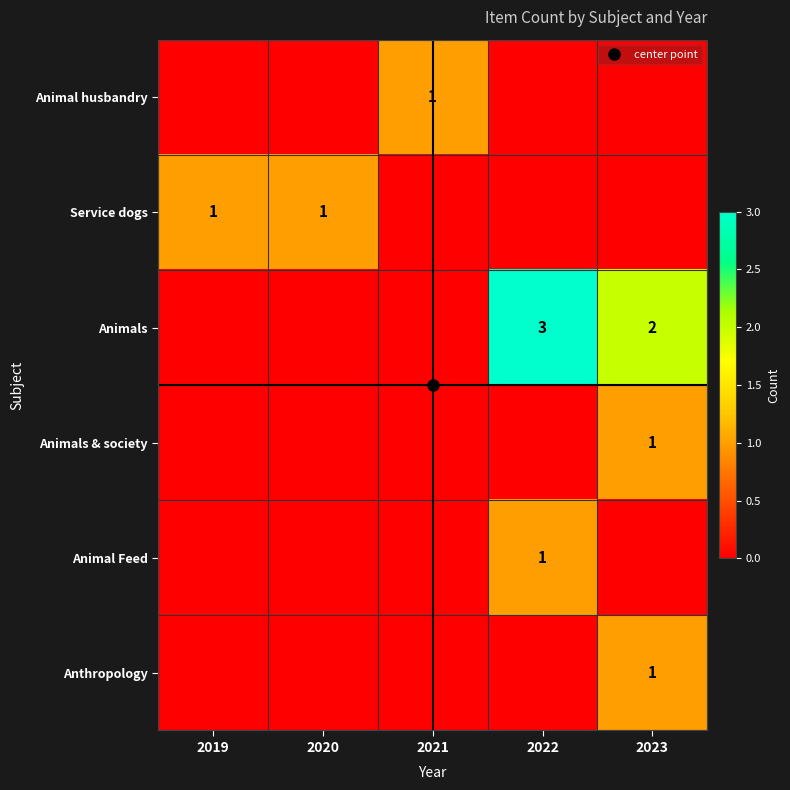

Which series has the widest spread of values?

Animals